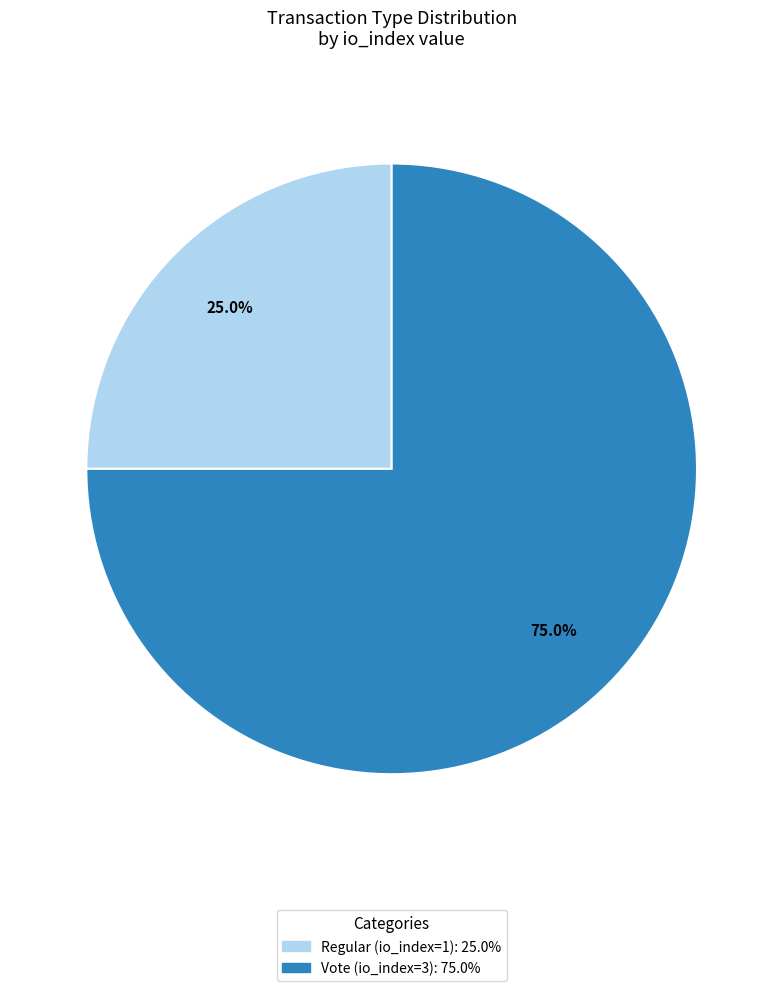

Is it true that Vote (io_index=3) is 75% of the pie?

True